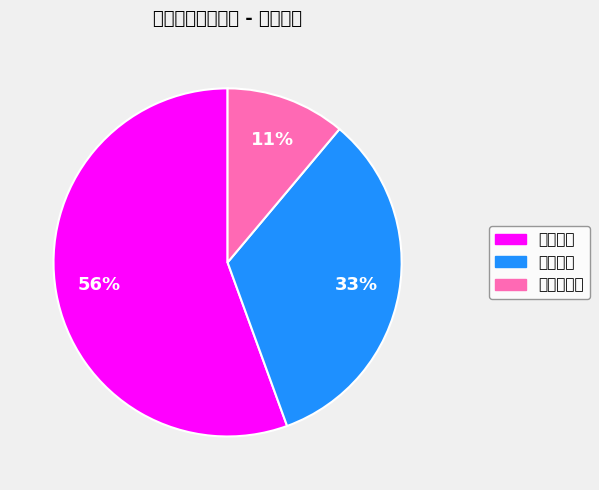

The 效益指标 slice represents 33% of the pie. True or false?

True